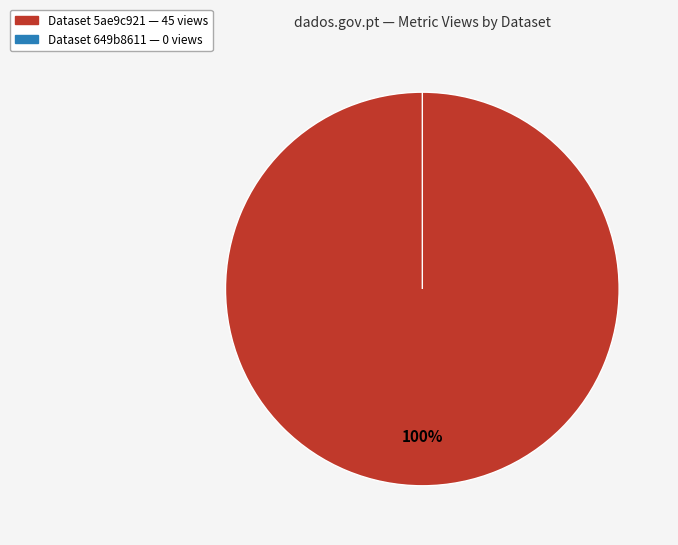

The 649b8611078190f8a6e77197 slice represents 0% of the pie. True or false?

True